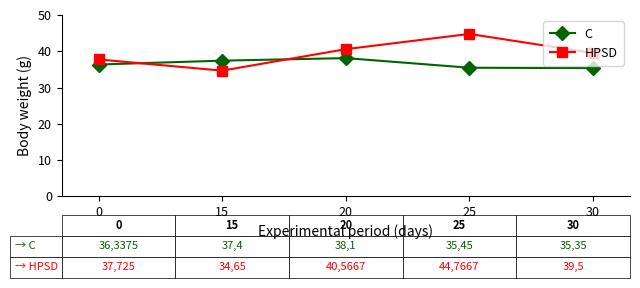

What is the difference between the maximum and minimum values in the HPSD series?

10.1